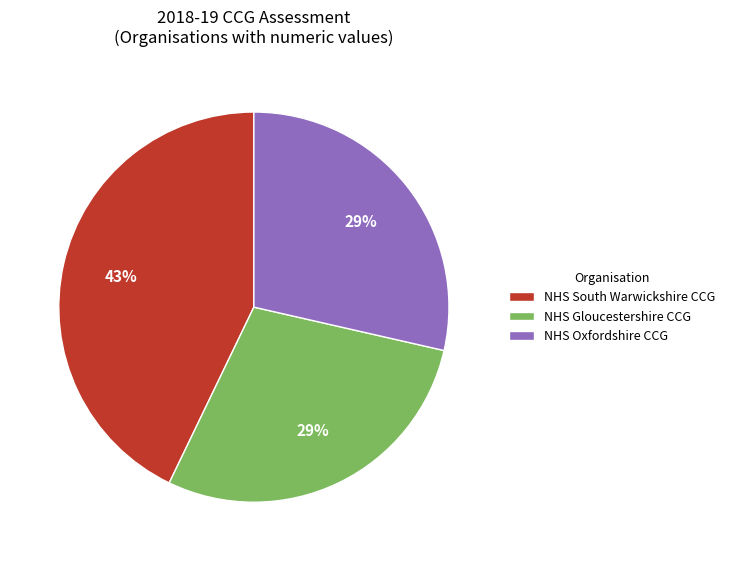

True or false: NHS South Warwickshire CCG accounts for 43% of the total.

True